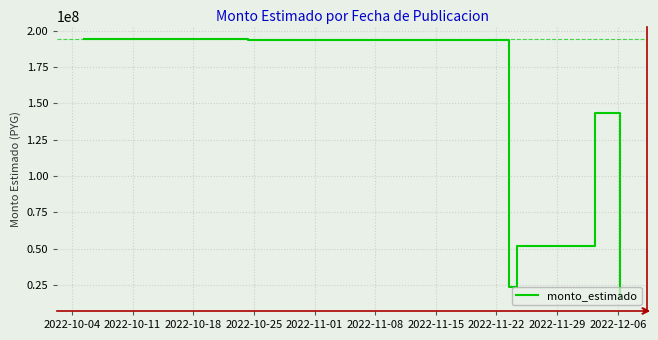

True or false: the data has more than 2 interior local peaks.

False